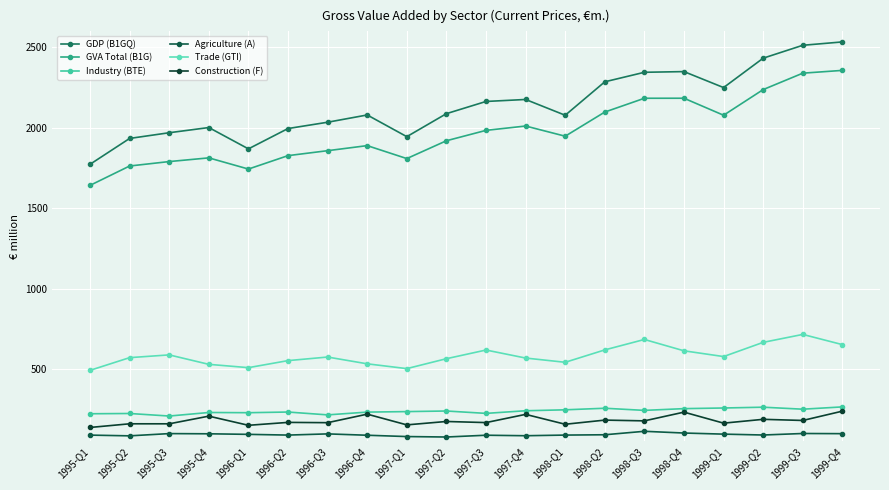

How many values in the Trade (GTI) series exceed 574?

10